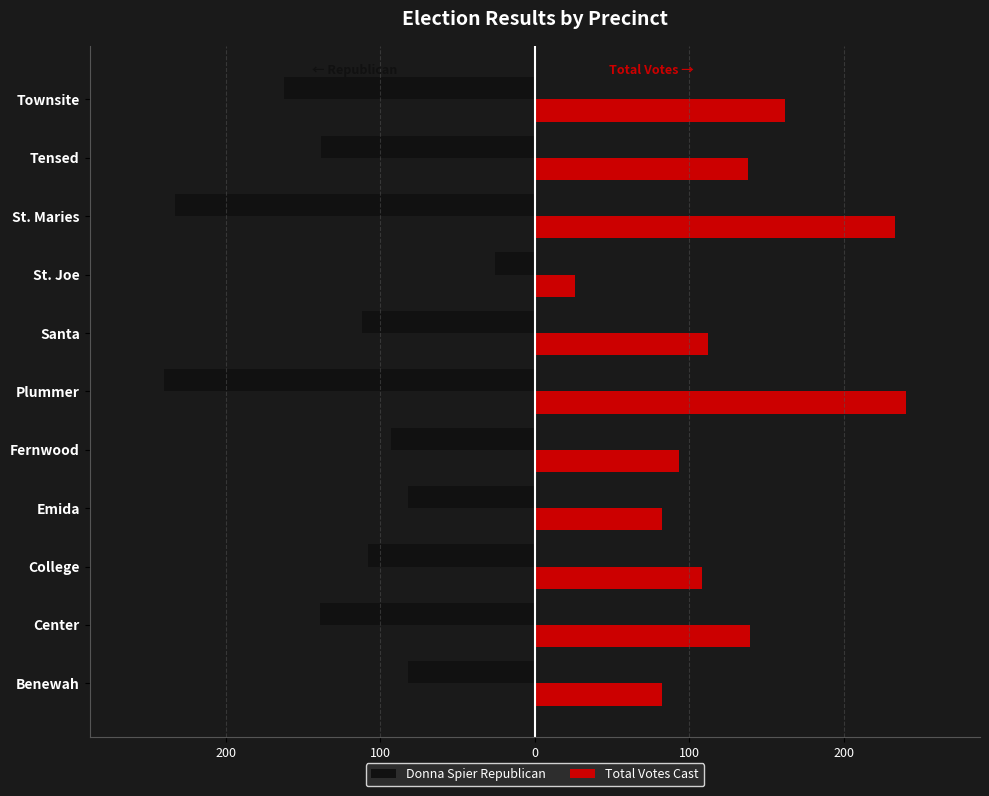

List the series in order of their overall mean, highest first.

Total Votes Cast, Donna Spier Republican